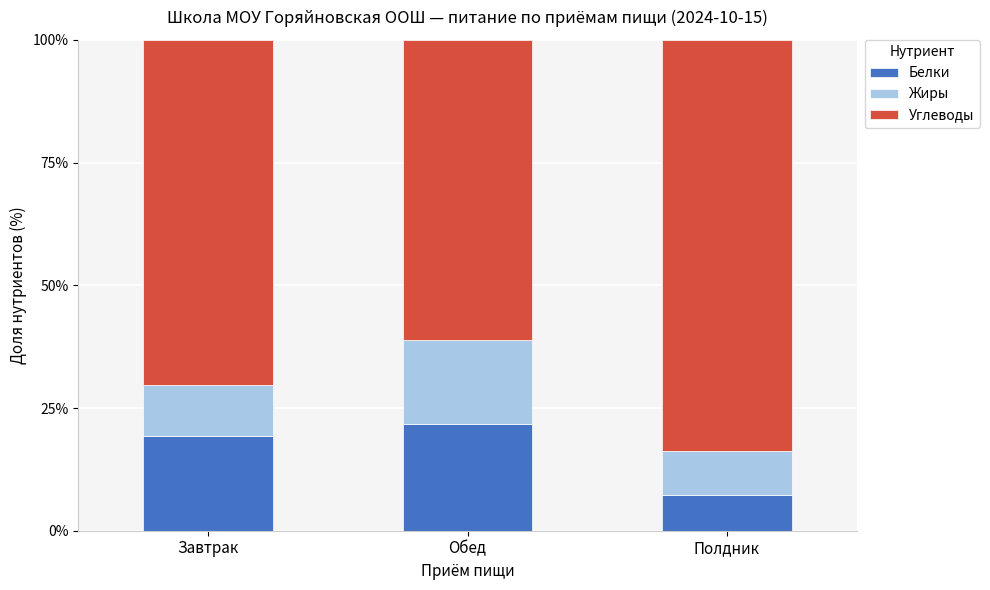

How many categories are shown in the chart?

3